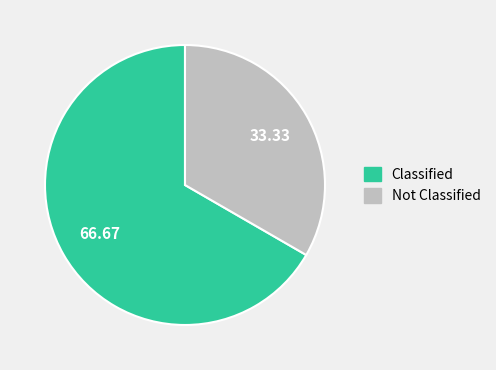

Is there a majority slice in this chart?

Yes